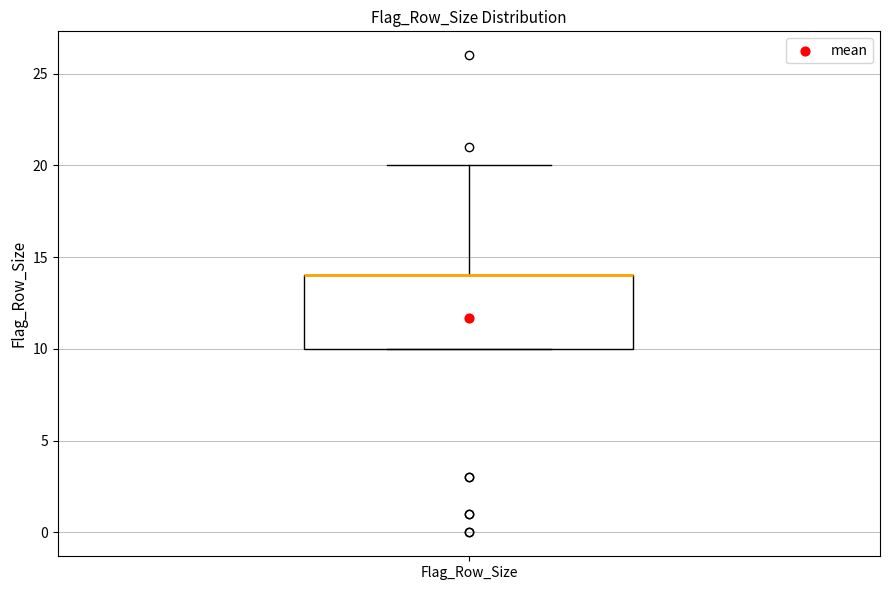

Read this box plot against the y-axis: the position of the median line, the range covered by the box, and the ends of both whiskers. The values are not printed on the chart, so give them approximately, as read against the axis.

median 14 (drawn on the box's upper edge), box 10 to 14, whiskers 10 to 20